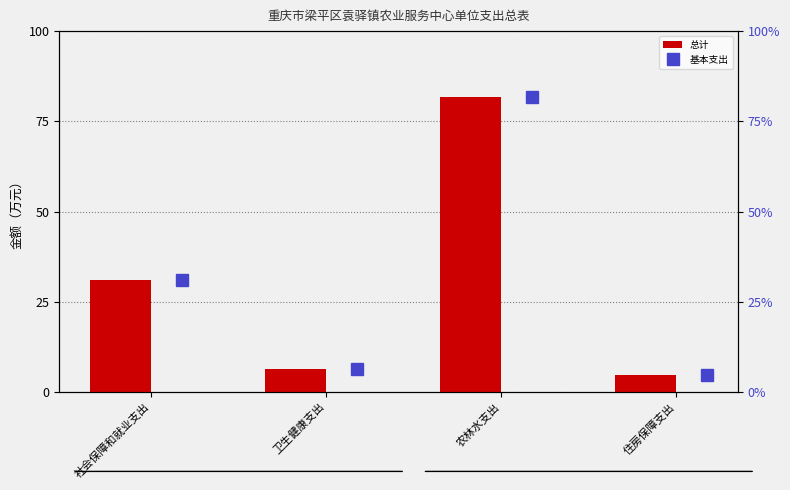

What is the sum of all 总计 values?

123.8